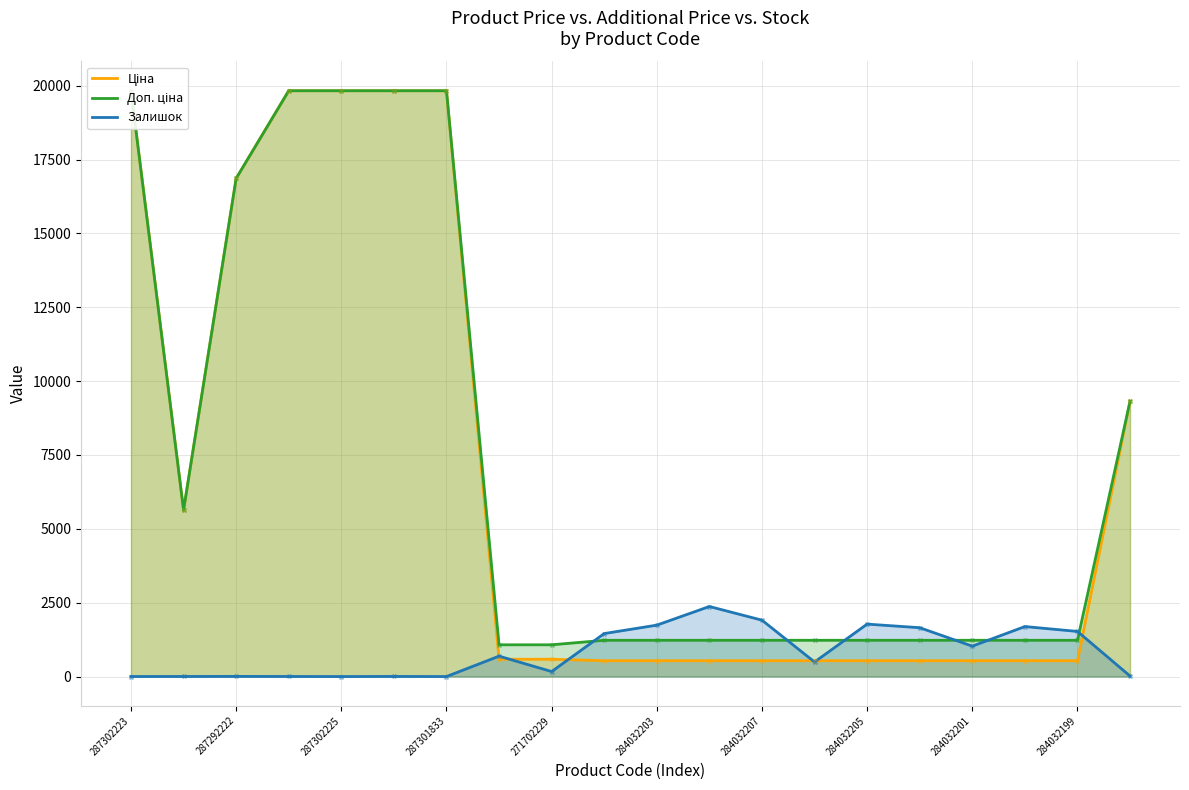

Which series has the largest total across all categories?

Доп. ціна